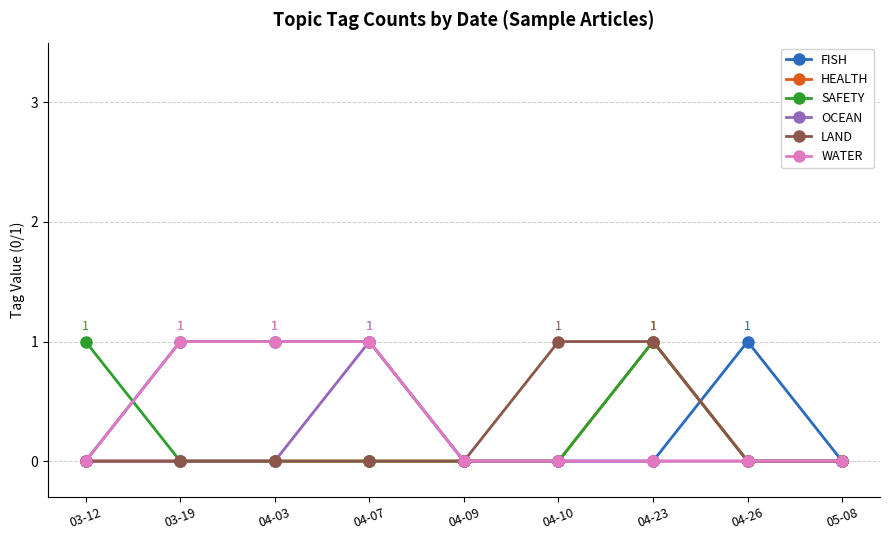

What position from the left is 04-10?

6